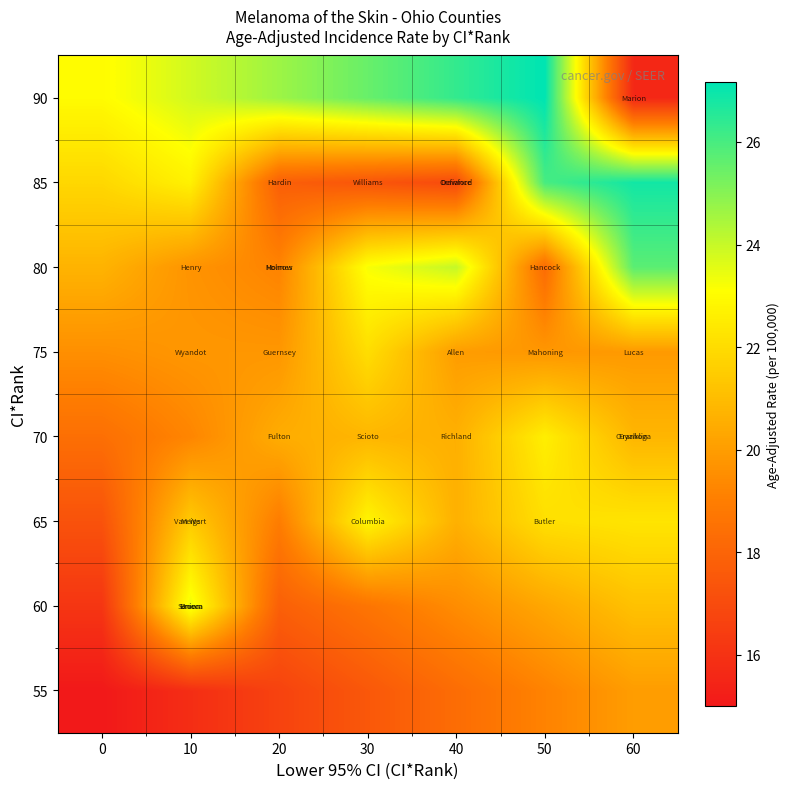

How many distinct data groups are displayed?

8